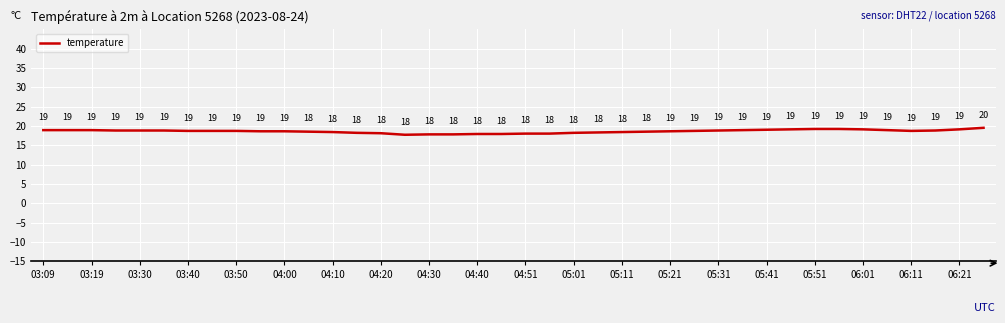

What is the smallest value displayed?

17.7